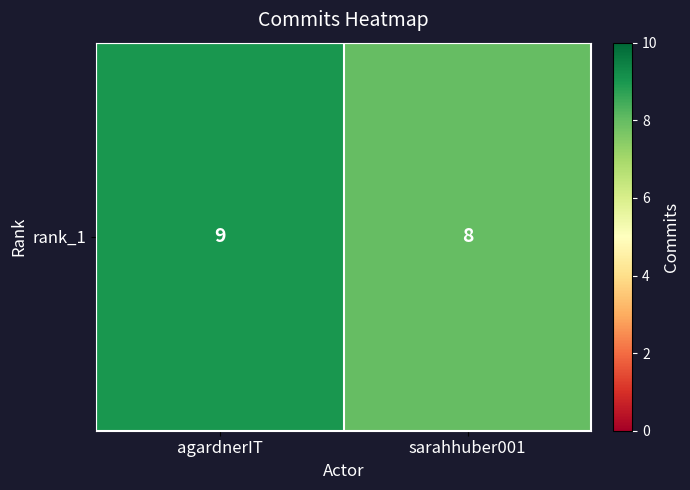

What is the greatest value displayed?

9